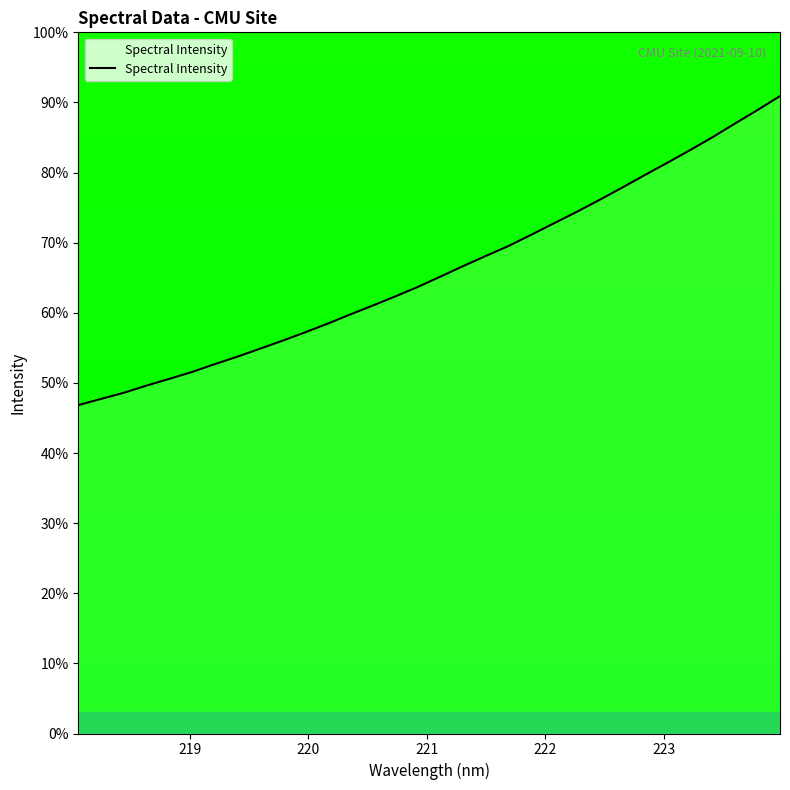

Reading left to right, extract all data points from this chart.

46.8	47.7	48.6	49.6	50.6	51.5	52.7	53.7	54.9	56.0	57.2	58.4	59.8	61.0	62.3	63.7	65.2	66.7	68.1	69.5	71.1	72.8	74.4	76.1	77.8	79.6	81.4	83.2	85.0	87.0	88.9	90.9